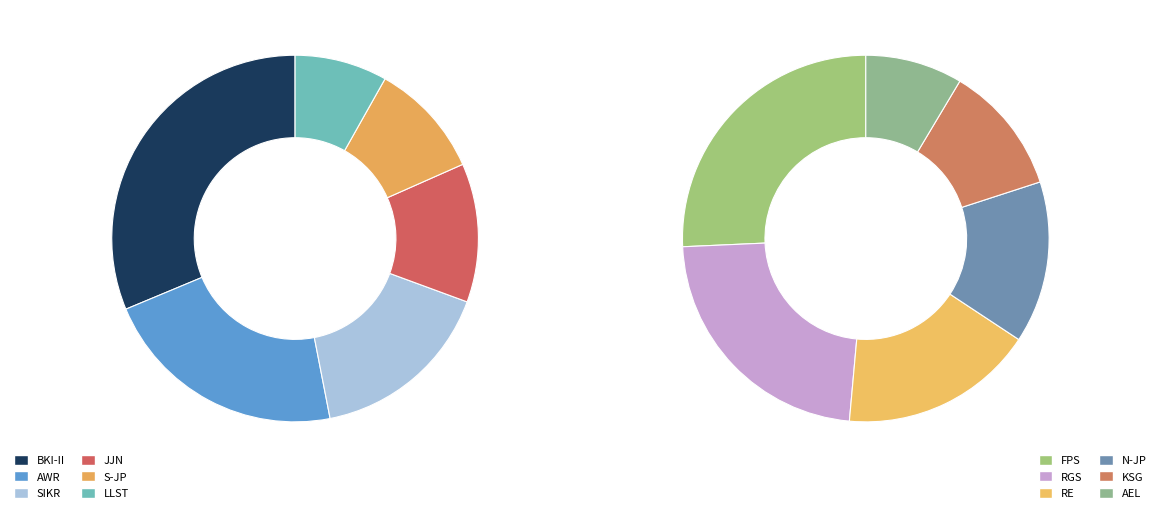

How many slices are in this pie chart?

12